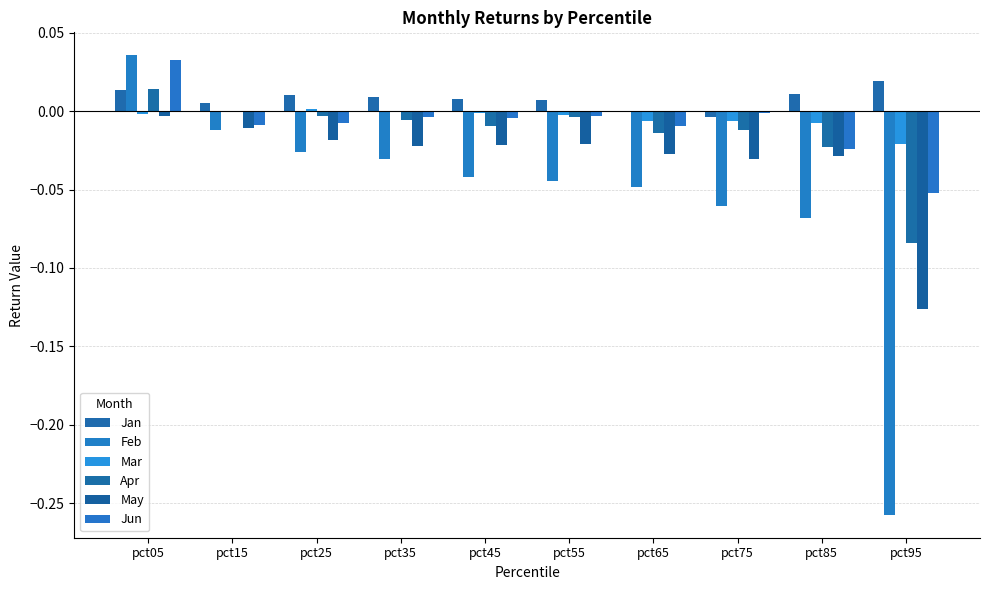

The Jan series shows 0.0 at pct25. True or false?

True